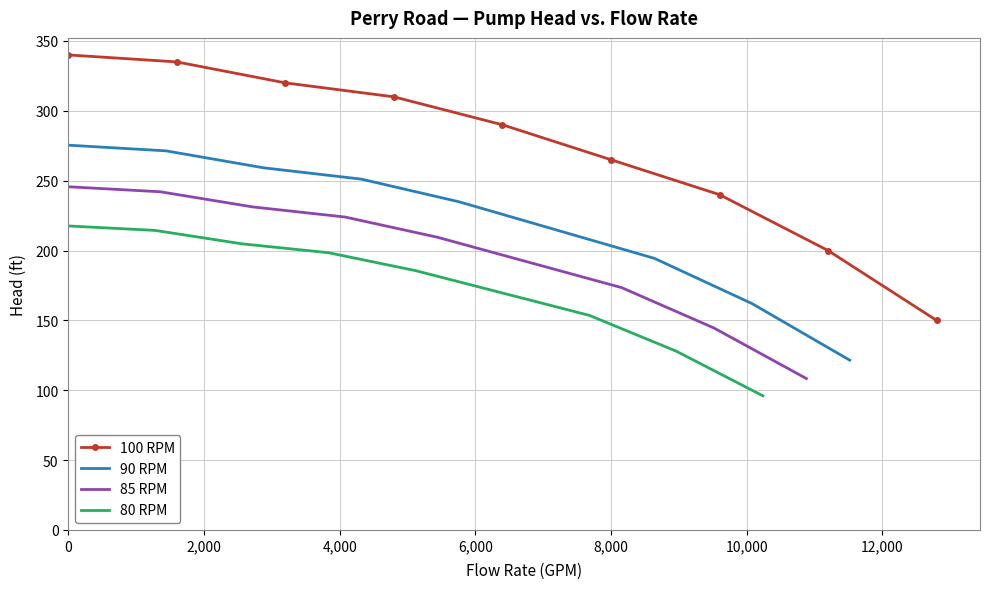

The value of 100 RPM at 0 is 340. True or false?

True